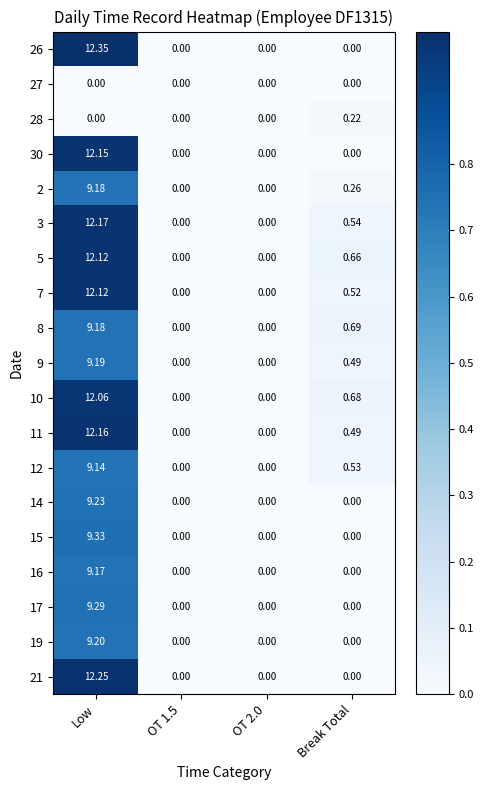

At which label does 26 reach its peak?

Low